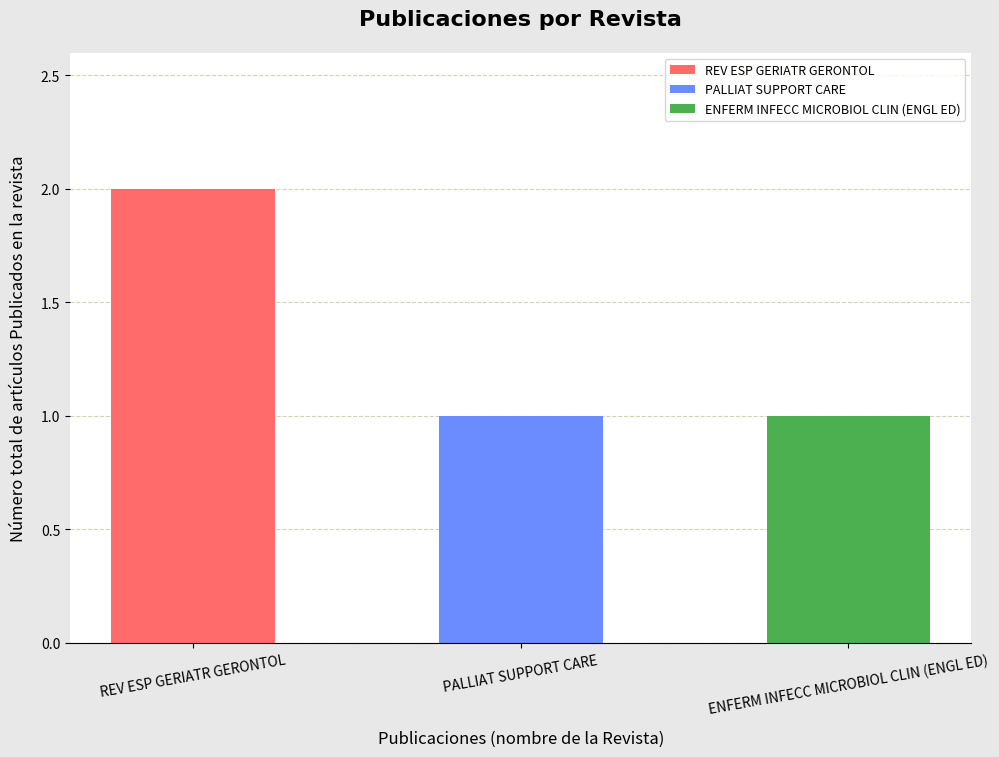

What position from the left is REV ESP GERIATR GERONTOL?

1